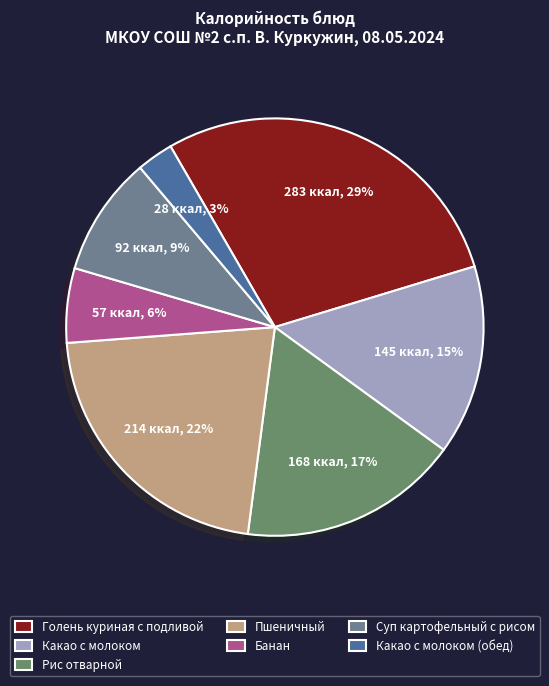

What percentage do Пшеничный and Какао с молоком together represent?

36.4%